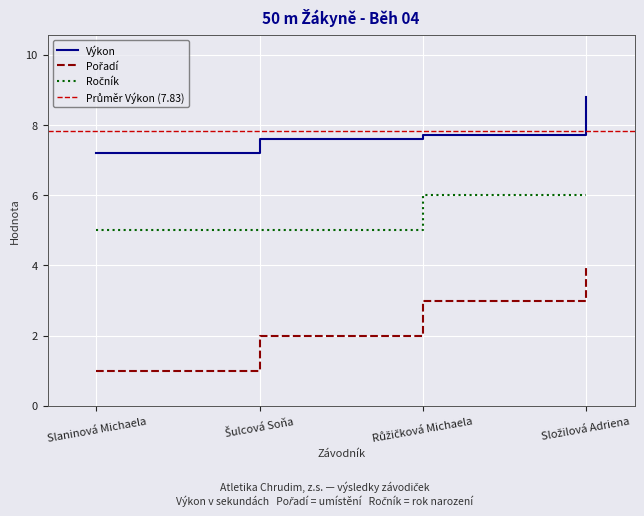

What is the difference between the Výkon values at Šulcová Soňa and Složilová Adriena?

1.2